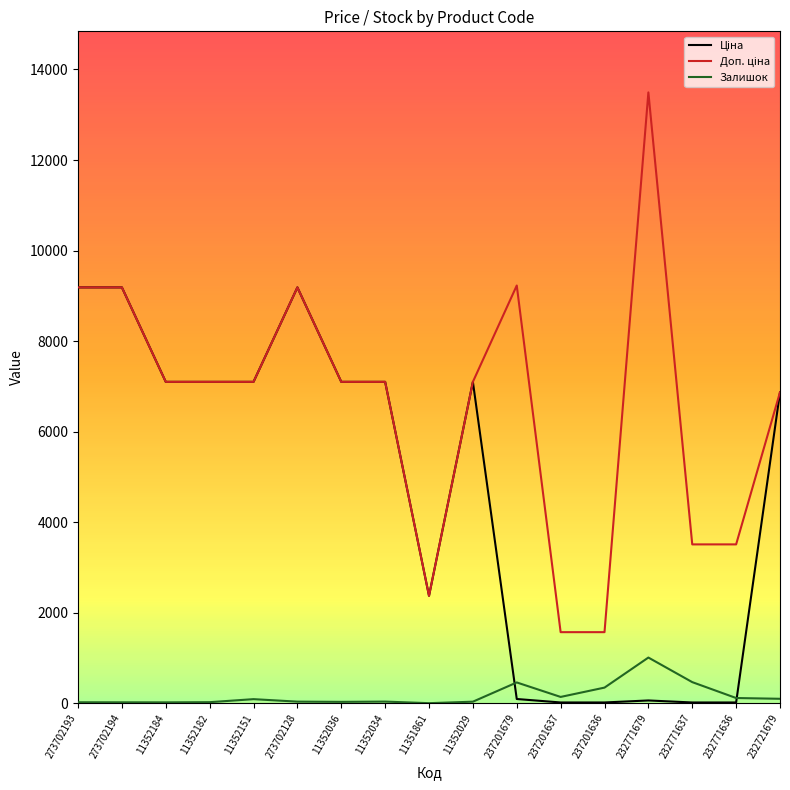

How many interior local peaks does the Залишок series have?

4